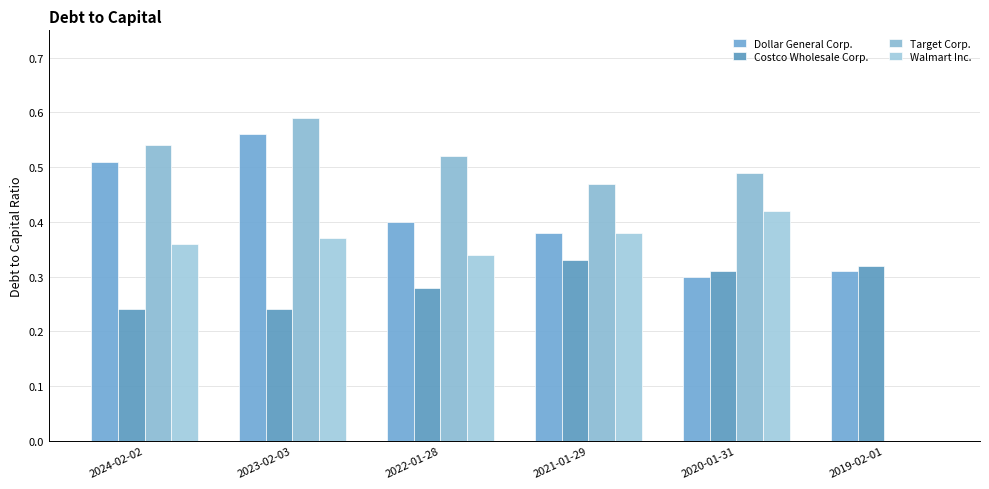

At which category is the sum across all series the highest?

2023-02-03